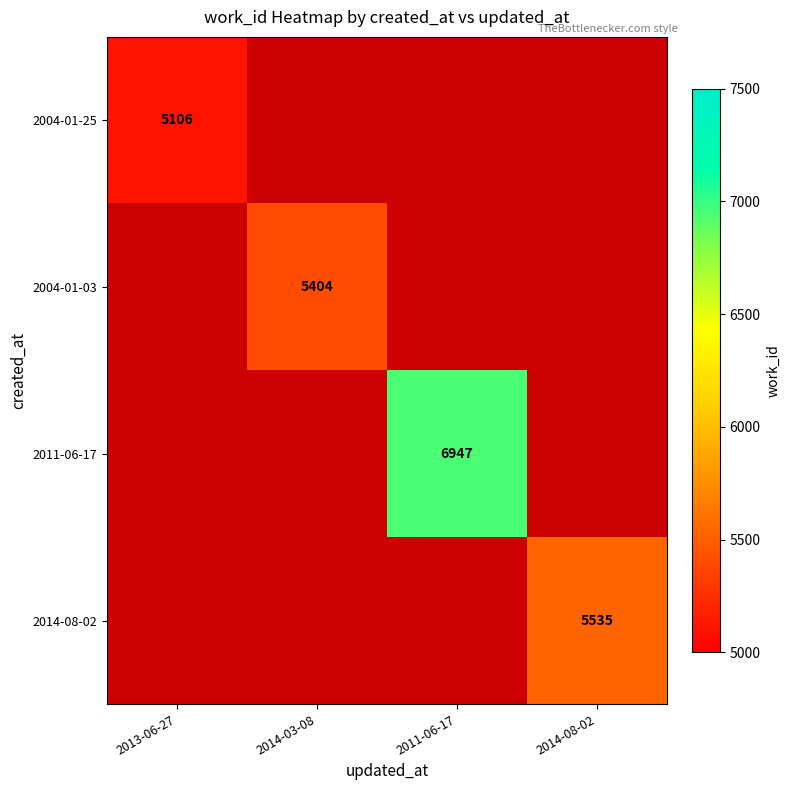

Is it true that 2004-01-03 equals 2979 at 2014-03-08?

False